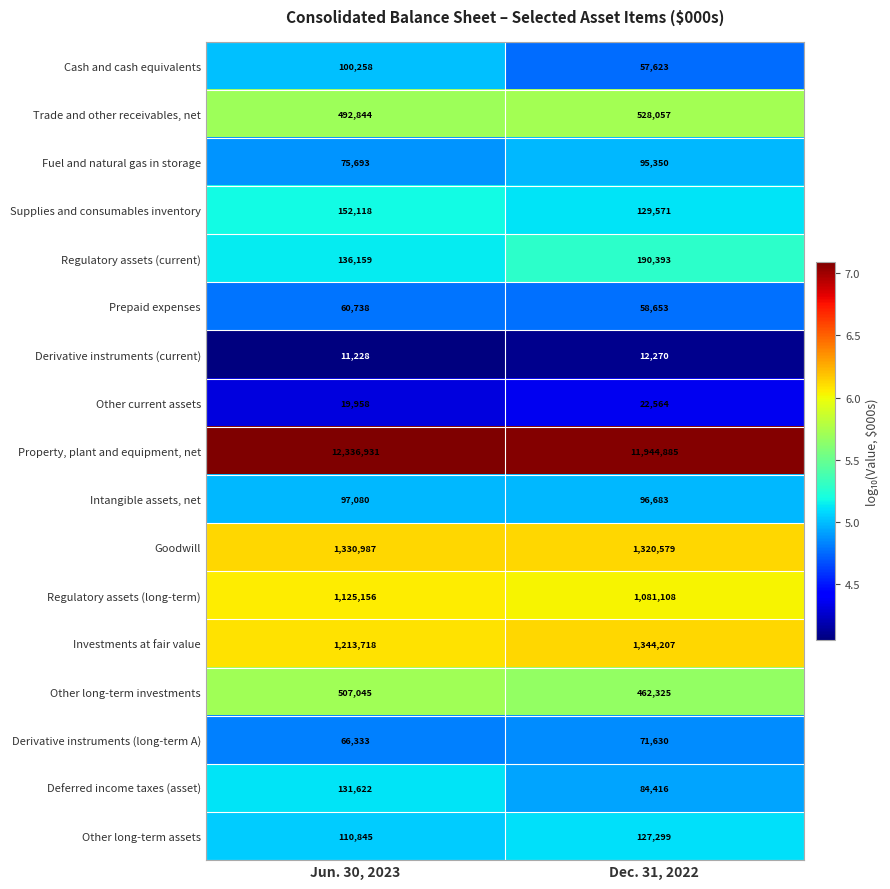

What is the total value across all series at Jun. 30, 2023?

17968713